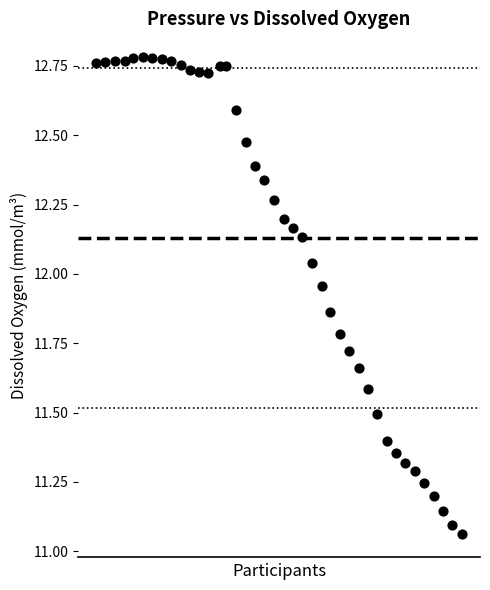

What is the range of Y values (max minus min)?

1.7